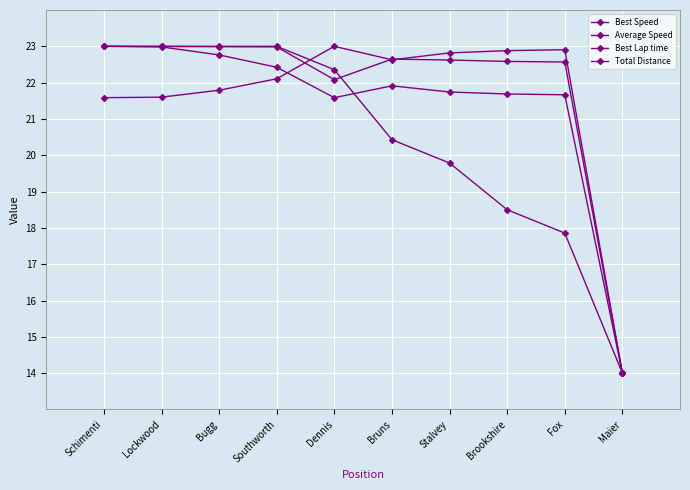

How many values in the Total Distance series are below 22?

5